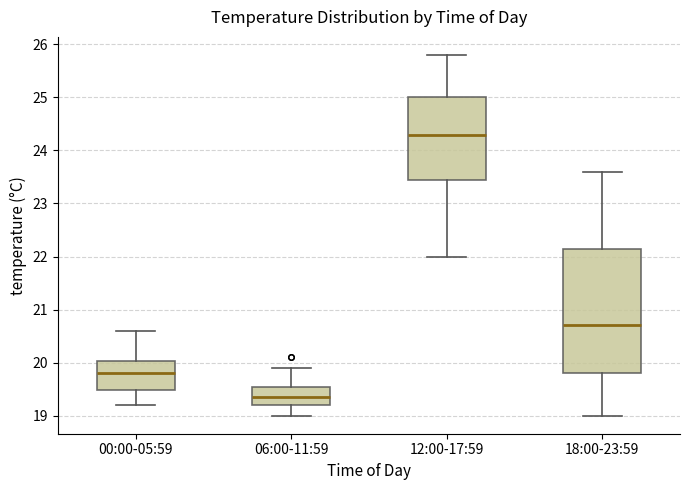

Reading left to right, transcribe this box plot: for each box, give where its median line is, the range the box spans, and where its two whiskers end, as read against the y-axis. The values are not printed on the chart, so give them approximately, as read against the axis.

00:00-05:59: median 19.8, box 19.5 to 20.0, whiskers 19.2 to 20.6
06:00-11:59: median 19.4, box 19.2 to 19.6, whiskers 19.0 to 19.9
12:00-17:59: median 24.3, box 23.5 to 25.0, whiskers 22.0 to 25.8
18:00-23:59: median 20.7, box 19.8 to 22.2, whiskers 19.0 to 23.6